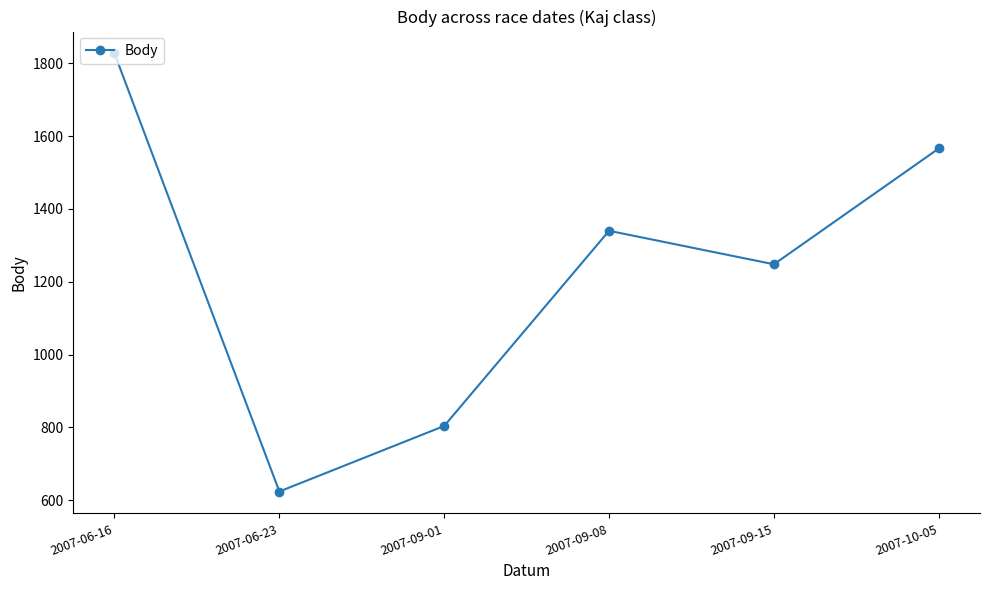

Is it true that the value at 2007-09-01 is 285?

False